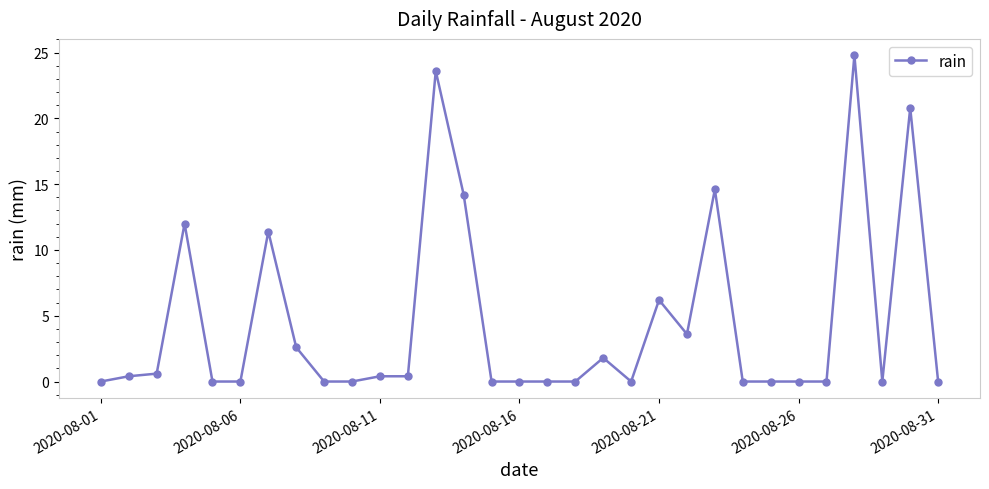

What is the value of the 3rd point from the left?

0.6